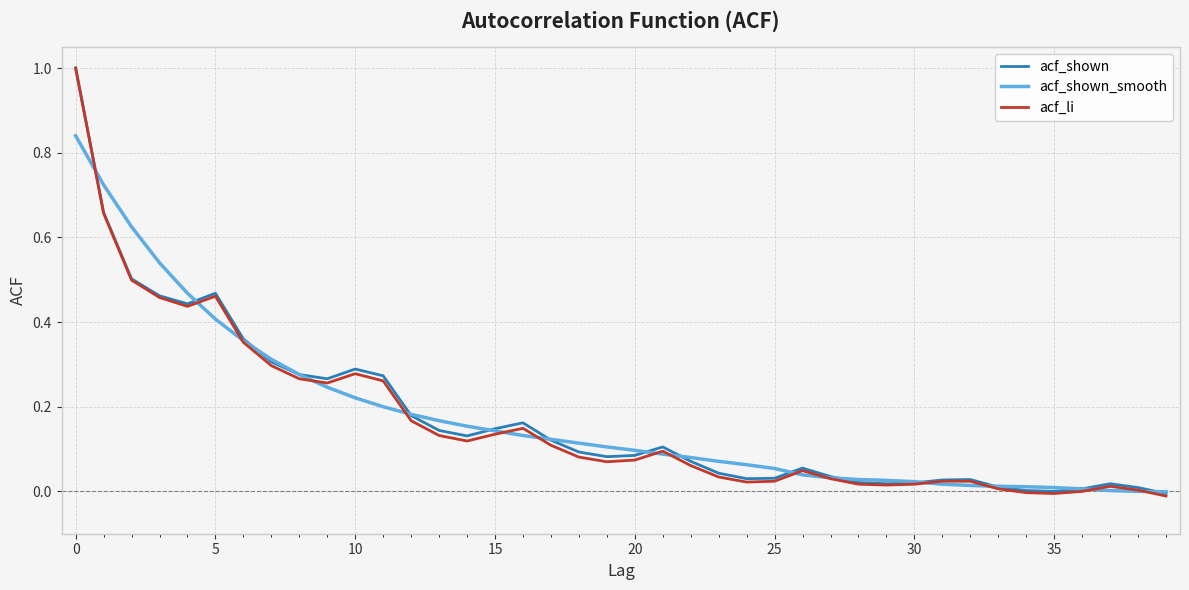

How many lines are shown in the chart?

3